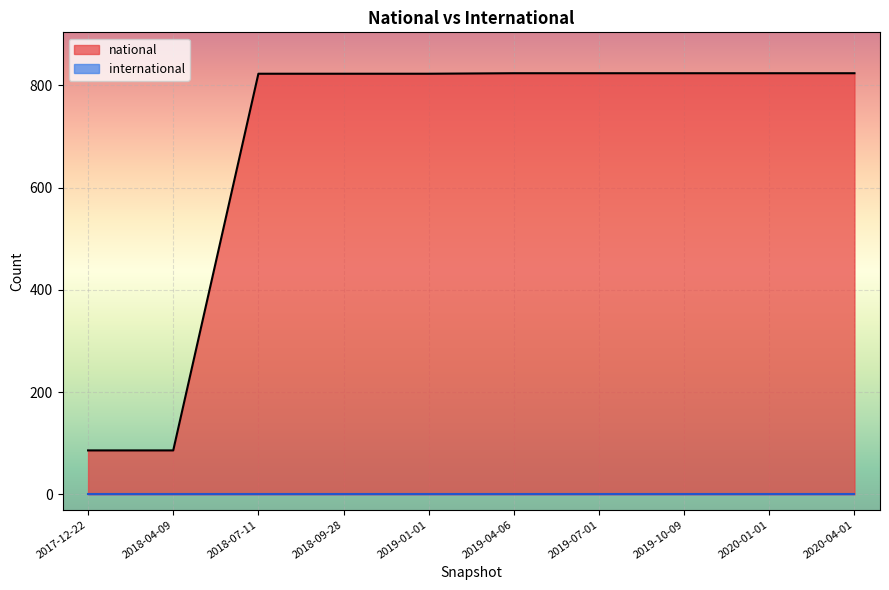

List the series in order of their overall mean, highest first.

national, international